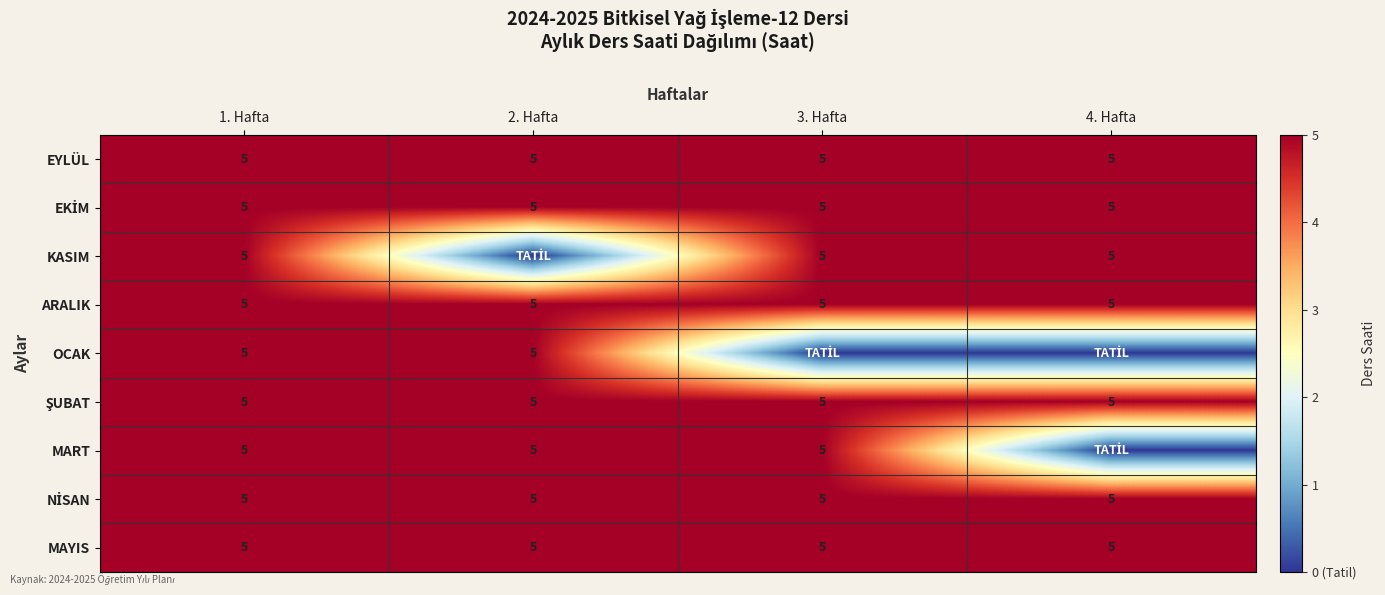

What is the maximum value for MAYIS?

5